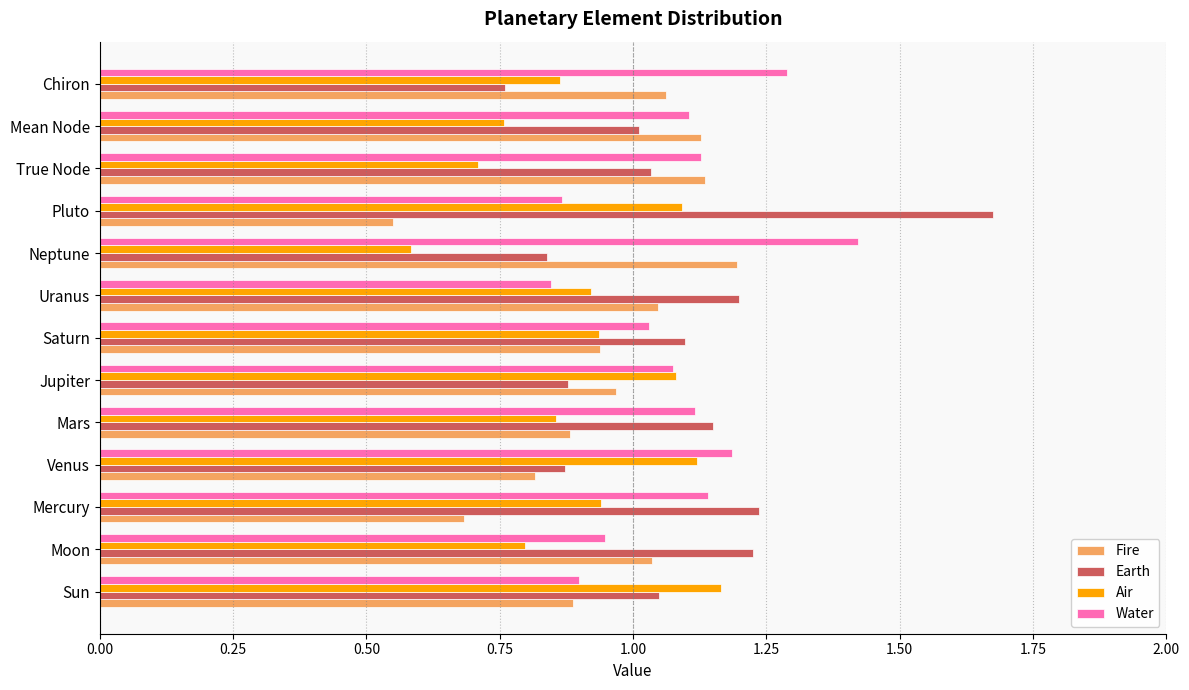

What is the lowest value of the Air series?

0.6